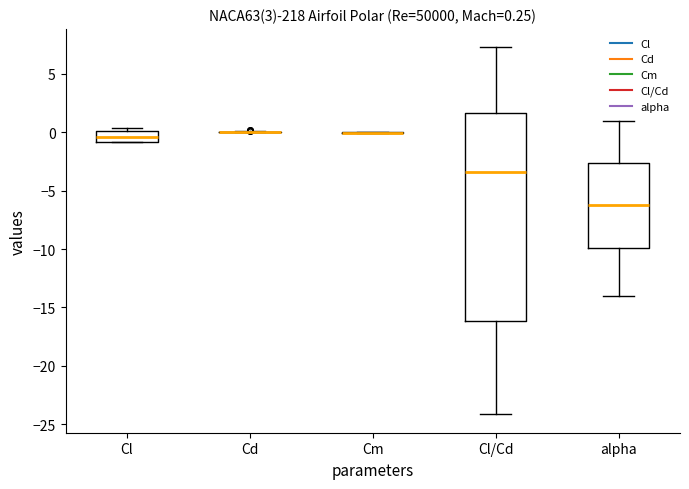

Comparing the boxes themselves (not the whiskers), which one is the tallest?

Cl/Cd